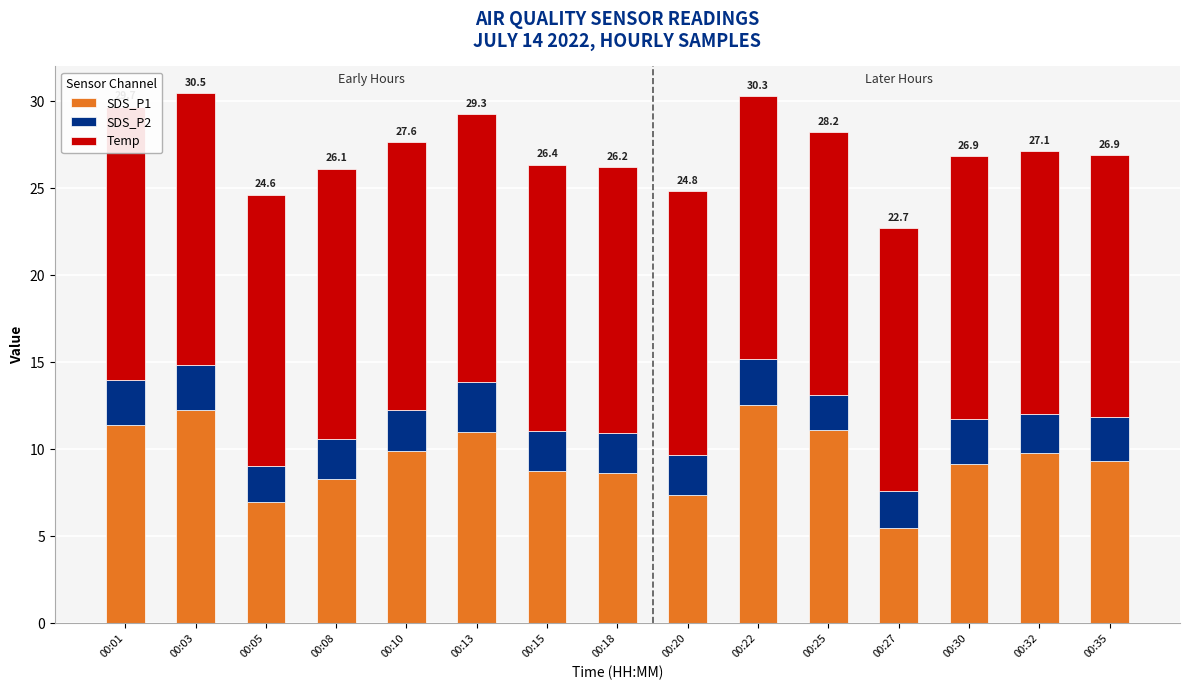

At which label does SDS_P1 first exceed 9?

00:01